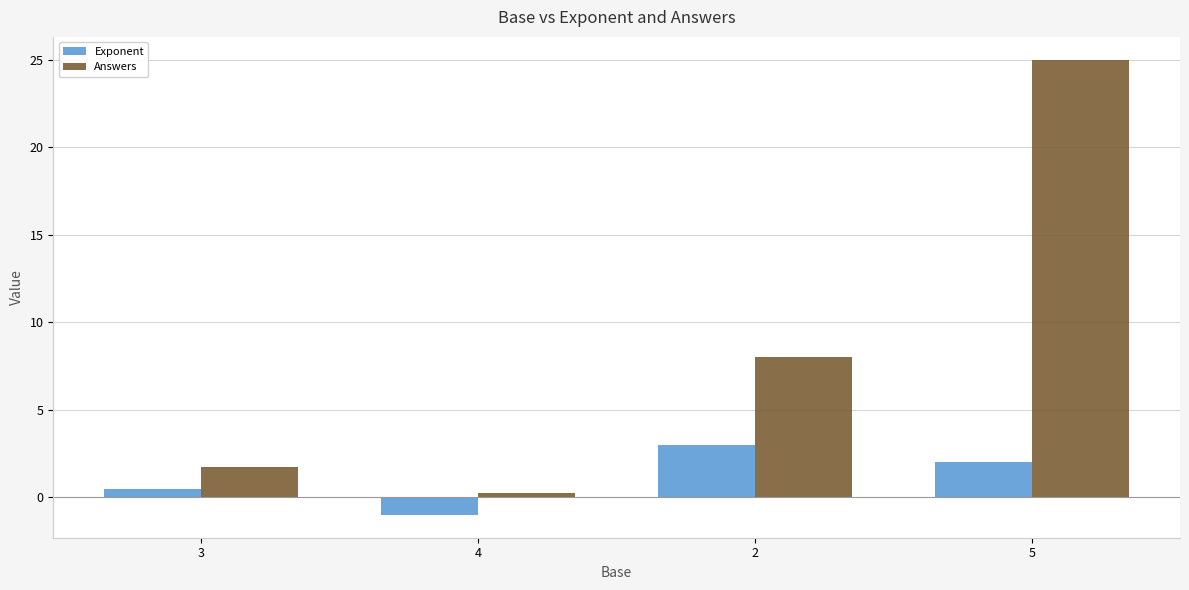

What value does the Exponent series have at 4?

-1.0